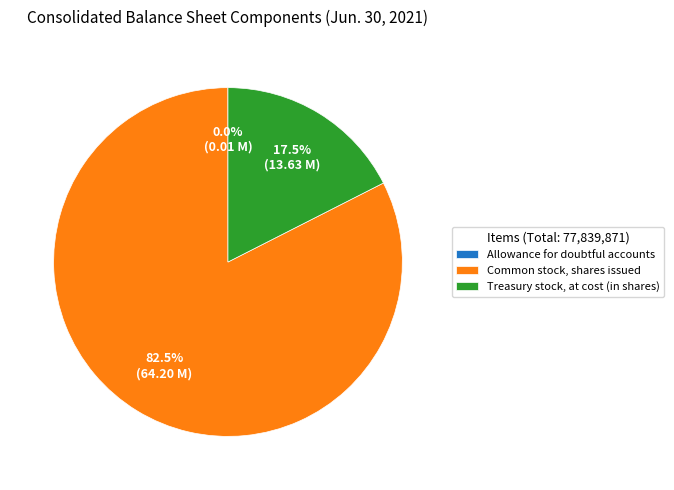

Is there a majority slice in this chart?

Yes